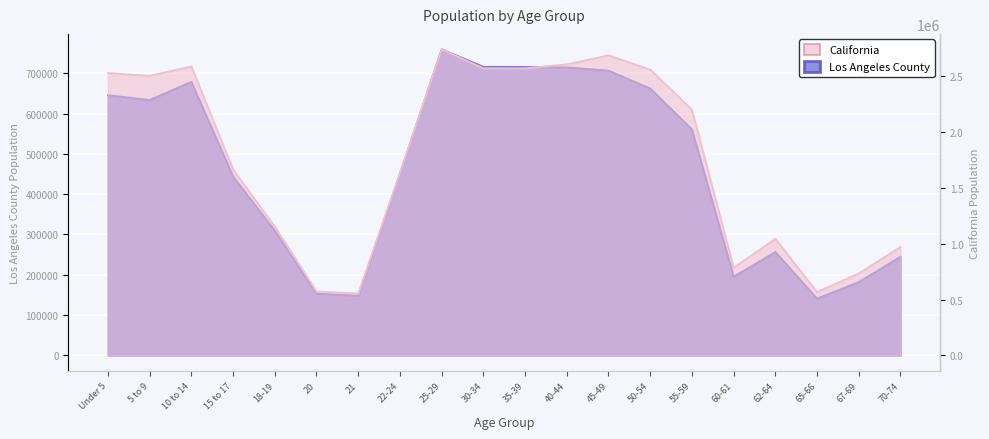

Which series changed the most between 45-49 and 70-74?

California